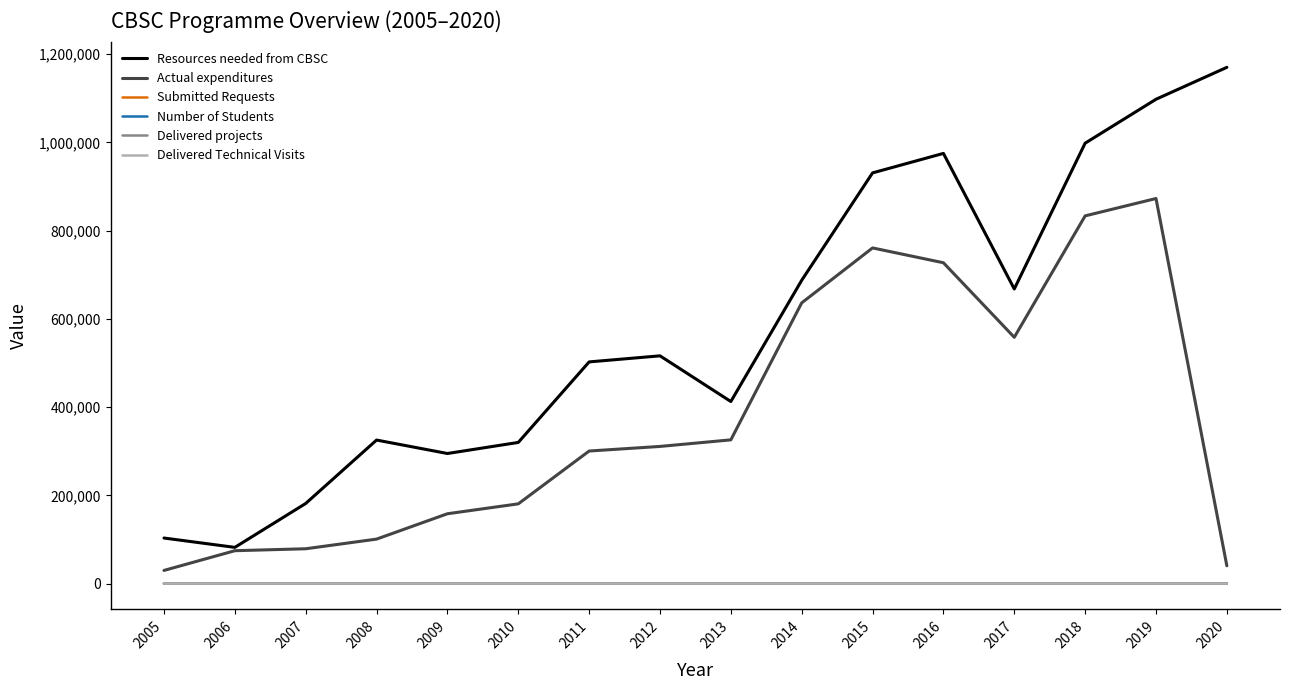

At which label does Actual expenditures reach its minimum?

2005